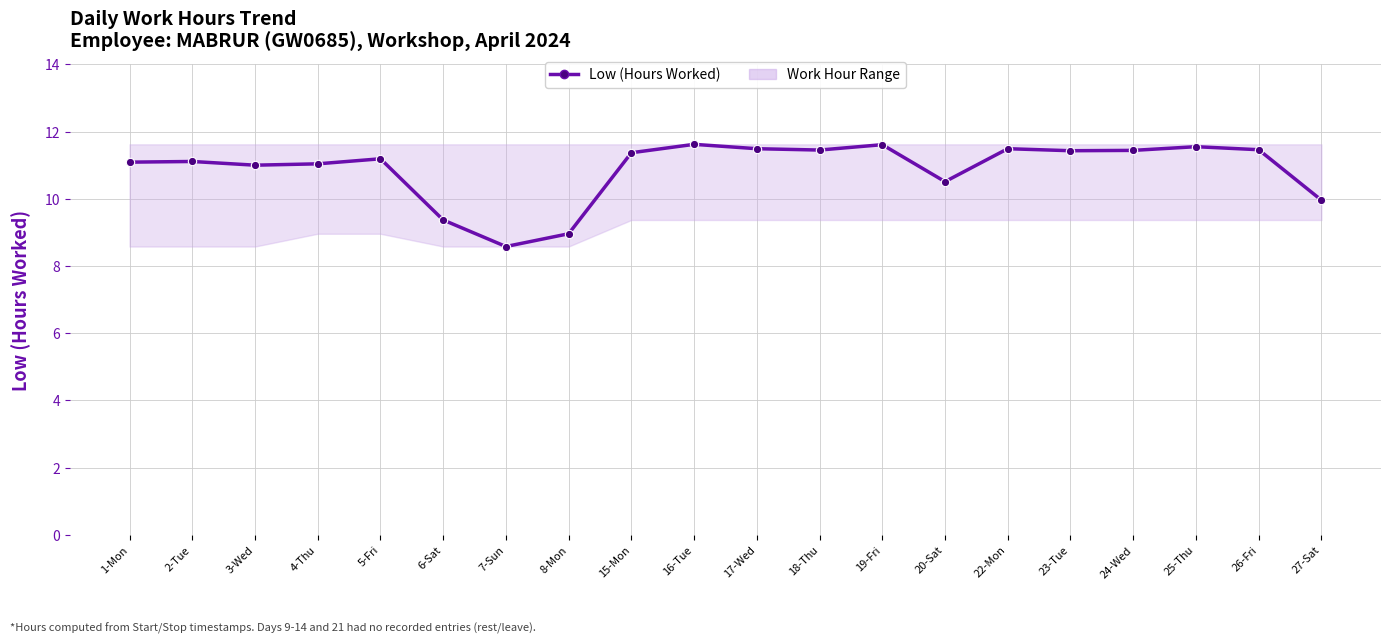

True or false: the data shows 5.0 at 15-Mon.

False